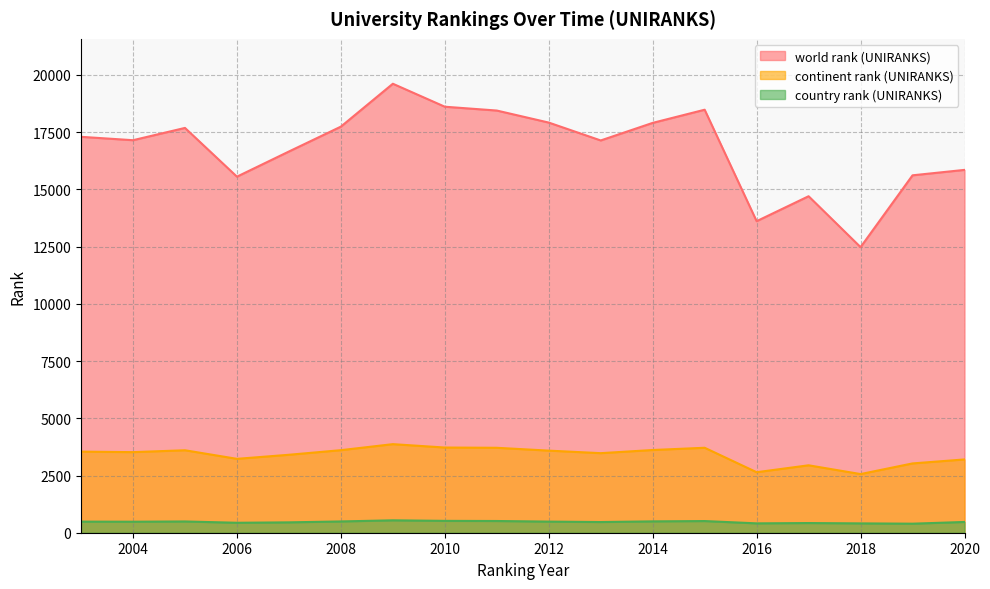

True or false: continent rank (UNIRANKS) has a value of 1072 at 2010.

False